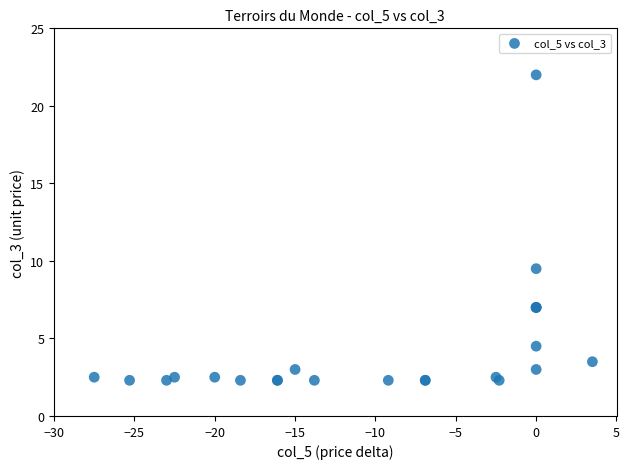

What Y value in the scatter plot is closest to 12?

9.5